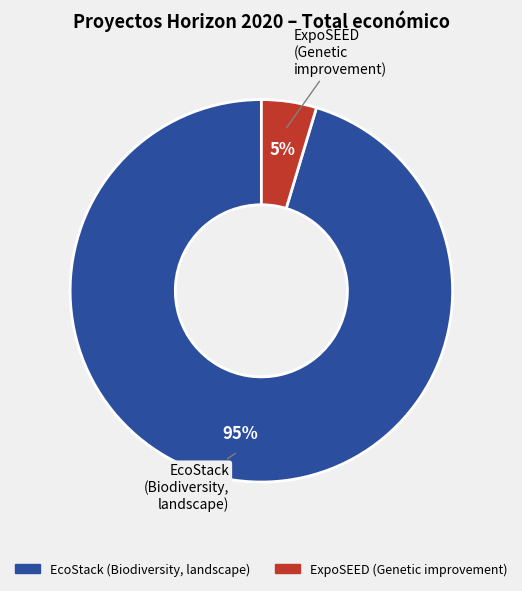

To the nearest percent, what is the average slice percentage?

50%